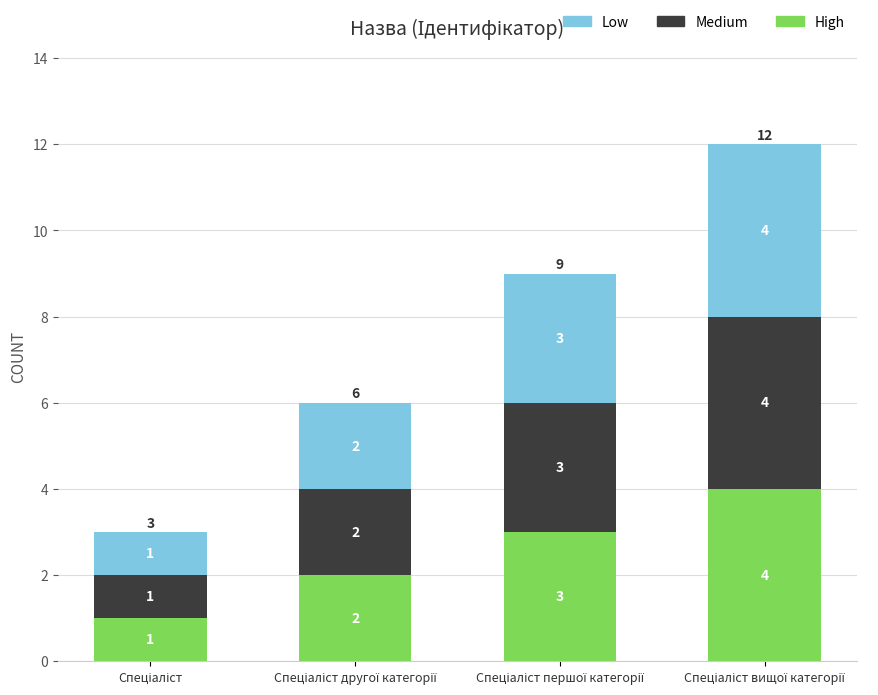

How many data points in High are less than 3?

2